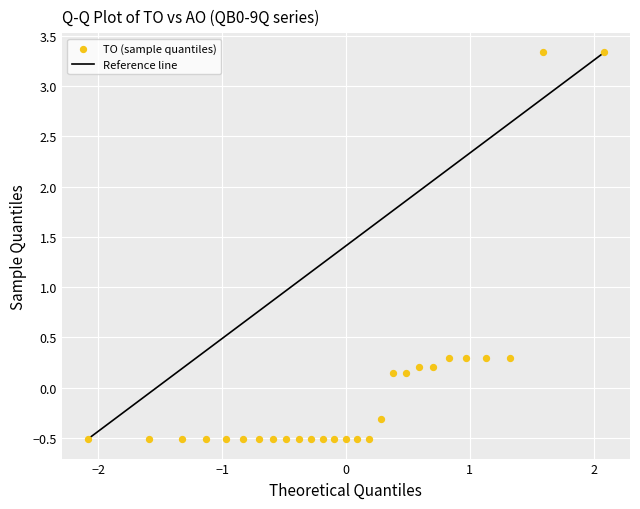

What is the range of X values (max minus min)?

4.2